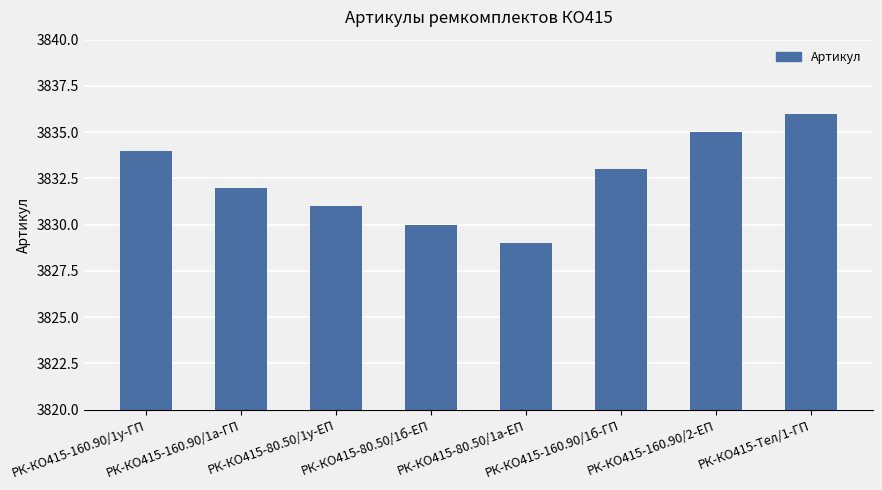

How many values are between 3831 and 3835?

5